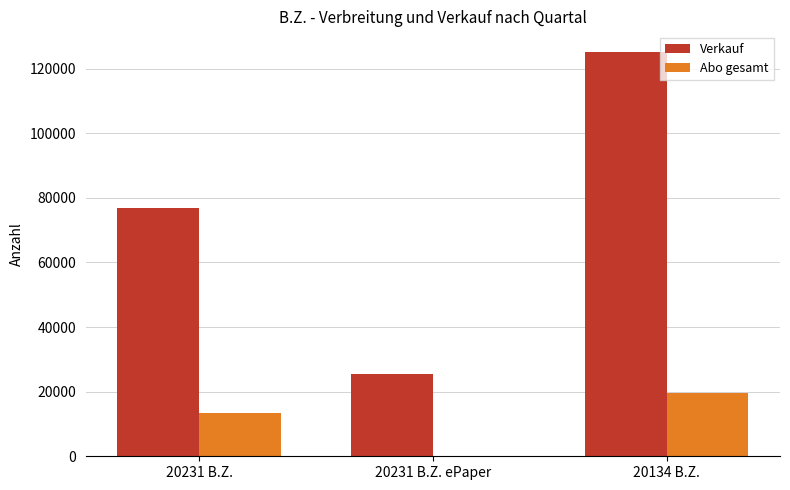

Reading left to right, what are all the values shown in this chart?

Verkauf: 20231 B.Z.=76956	20231 B.Z. ePaper=25539	20134 B.Z.=125307
Abo gesamt: 20231 B.Z.=13502	20231 B.Z. ePaper=110	20134 B.Z.=19546